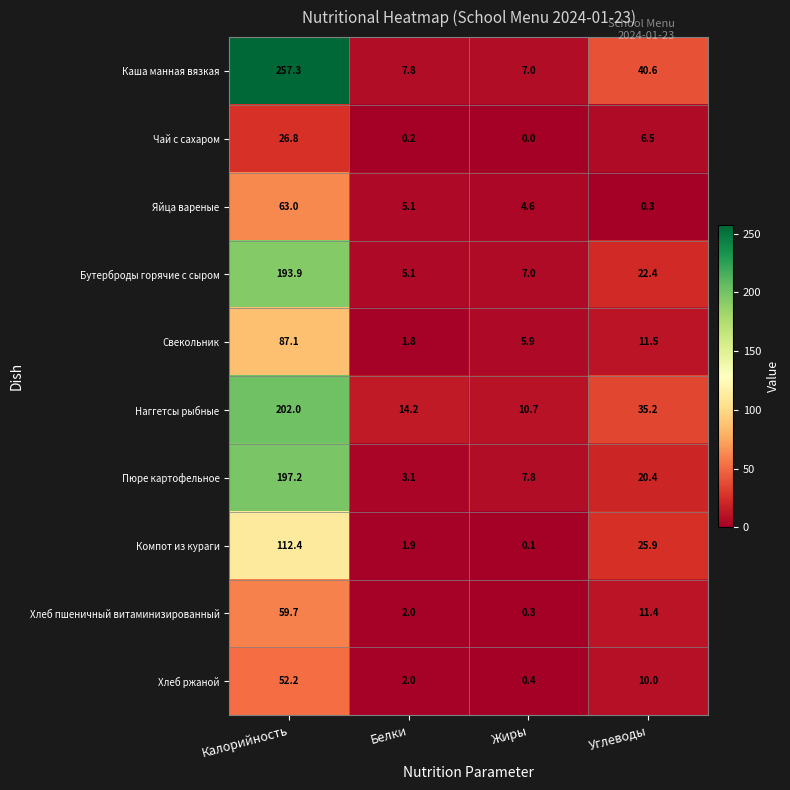

Rank the categories by Чай с сахаром value from lowest to highest.

Жиры, Белки, Углеводы, Калорийность